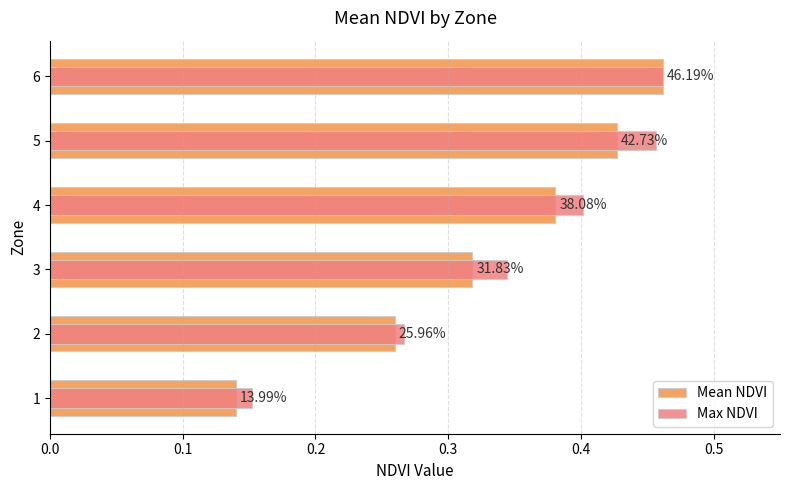

At how many categories does at least one series exceed 0?

6